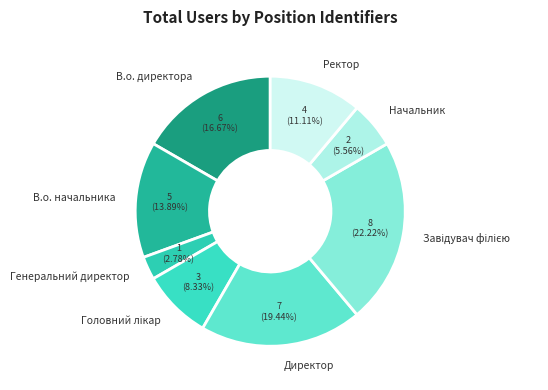

True or false: Начальник accounts for 20% of the total.

False